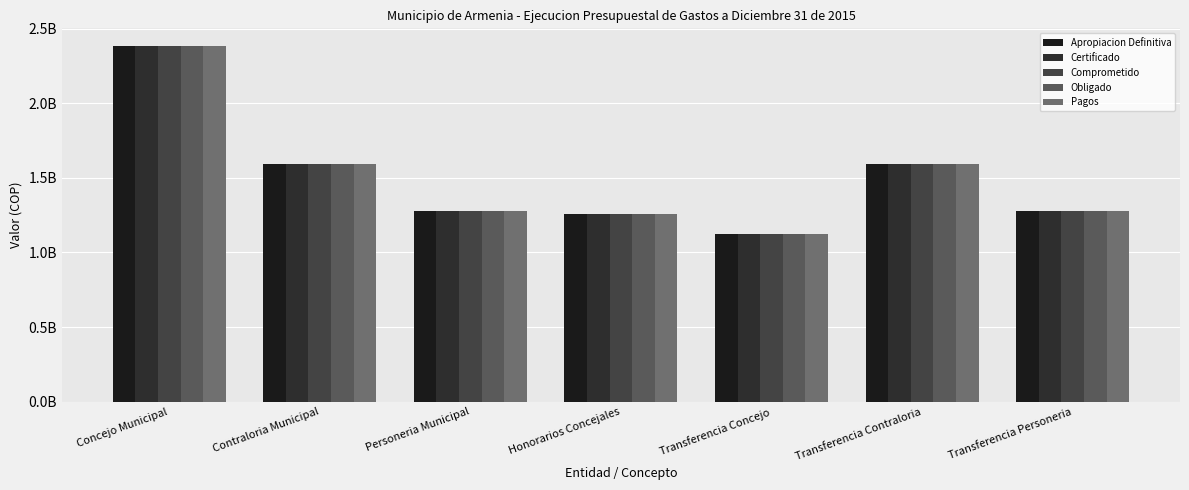

At which label does Comprometido reach its minimum?

Transferencia Concejo